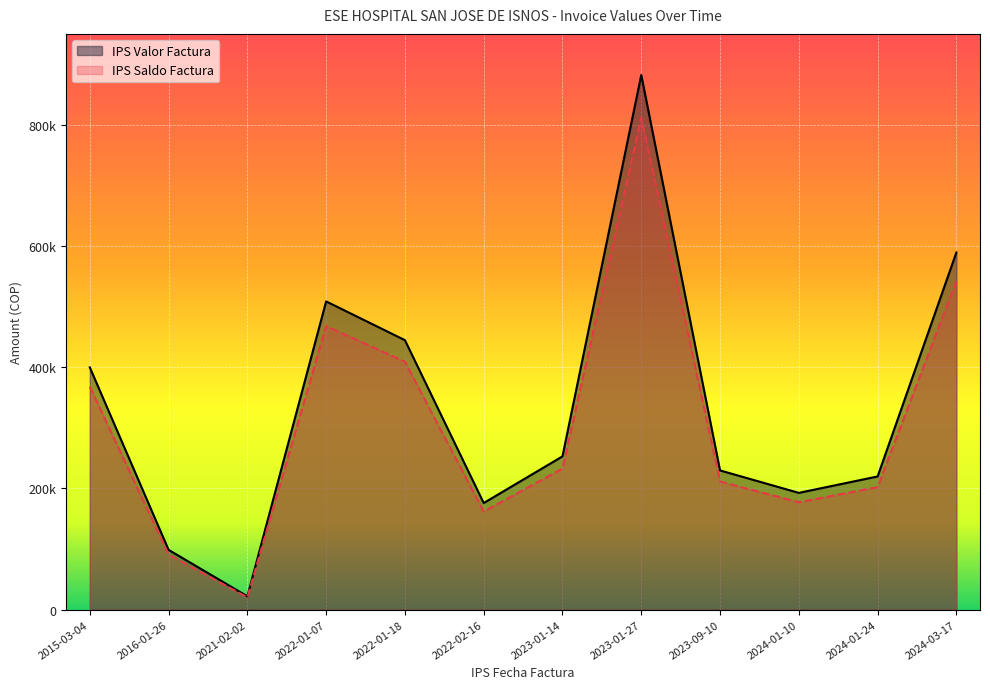

True or false: IPS Saldo Factura and IPS Valor Factura intersect in this chart.

False